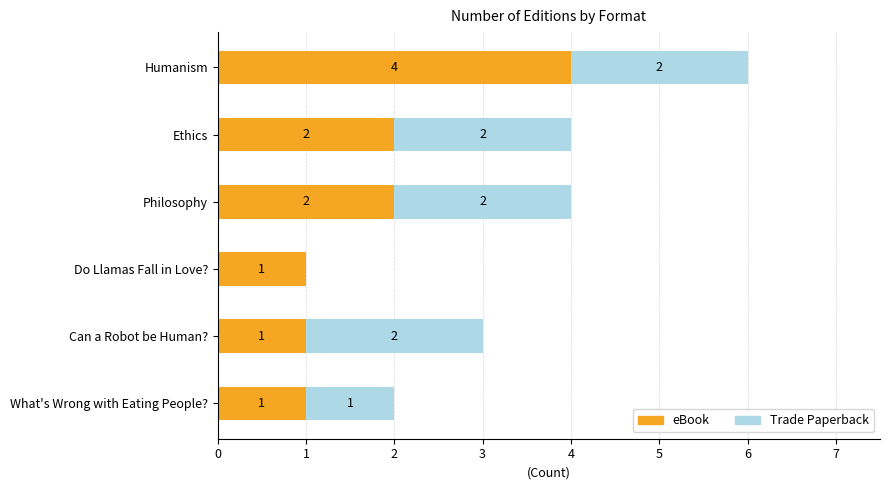

Which category has the highest value in the eBook series?

Humanism